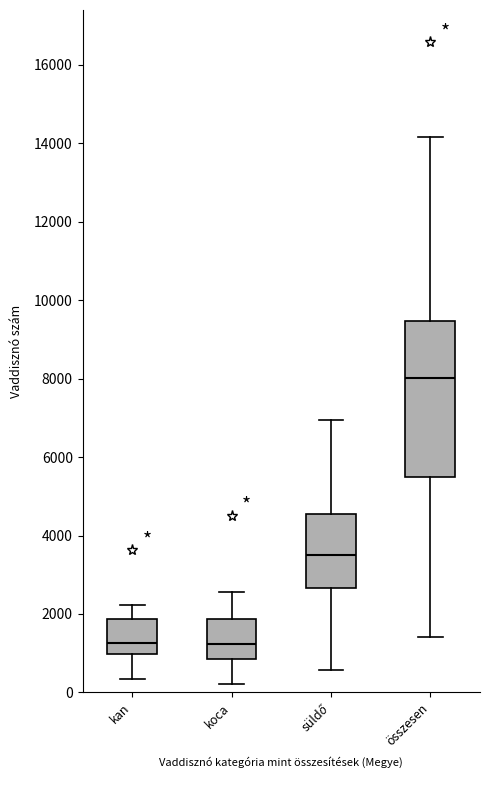

Which box's median line is the highest?

összesen